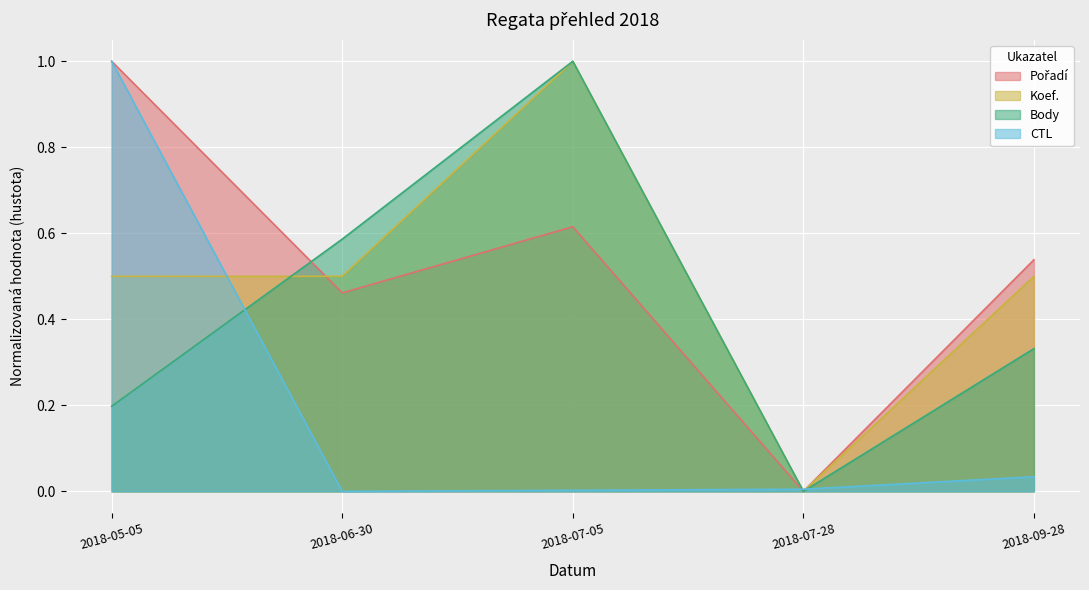

Reading right to left, transcribe all the data shown in this chart.

Pořadí: 0.5	0.0	0.6	0.5	1.0
Koef.: 0.5	0.0	1.0	0.5	0.5
Body: 0.3	0.0	1.0	0.6	0.2
CTL: 0.0	0.0	0.0	0.0	1.0